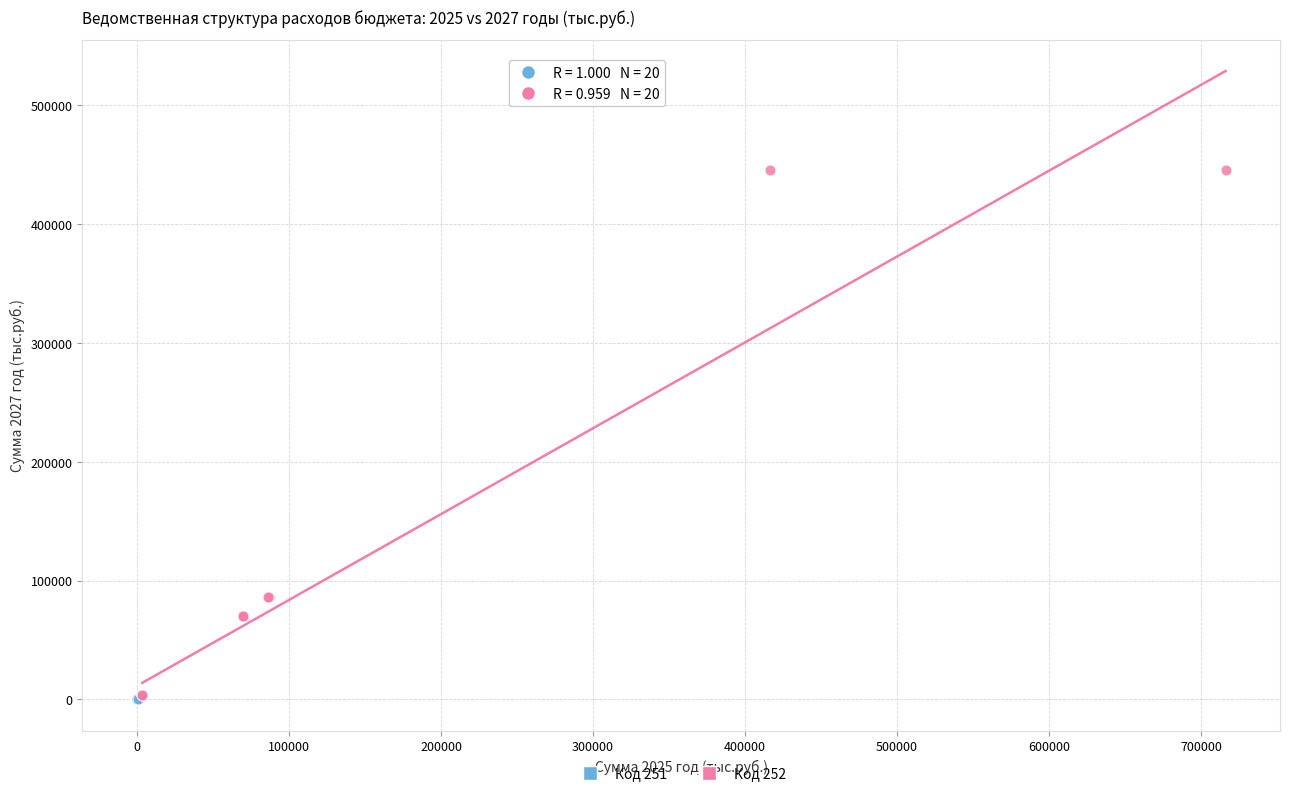

Which series reaches the maximum Y coordinate?

Код 252